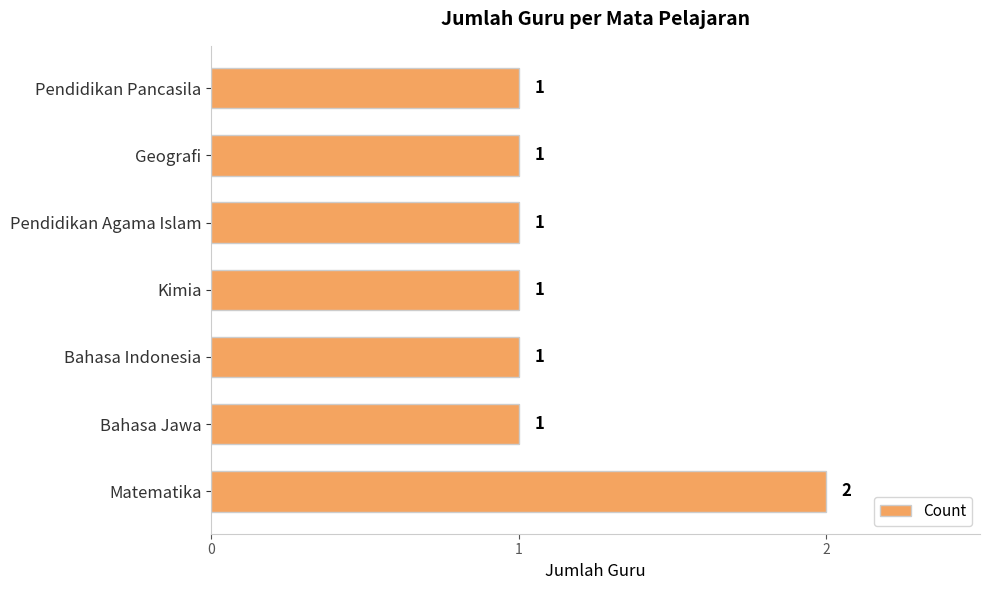

Count the values in the range 1 to 2.

7